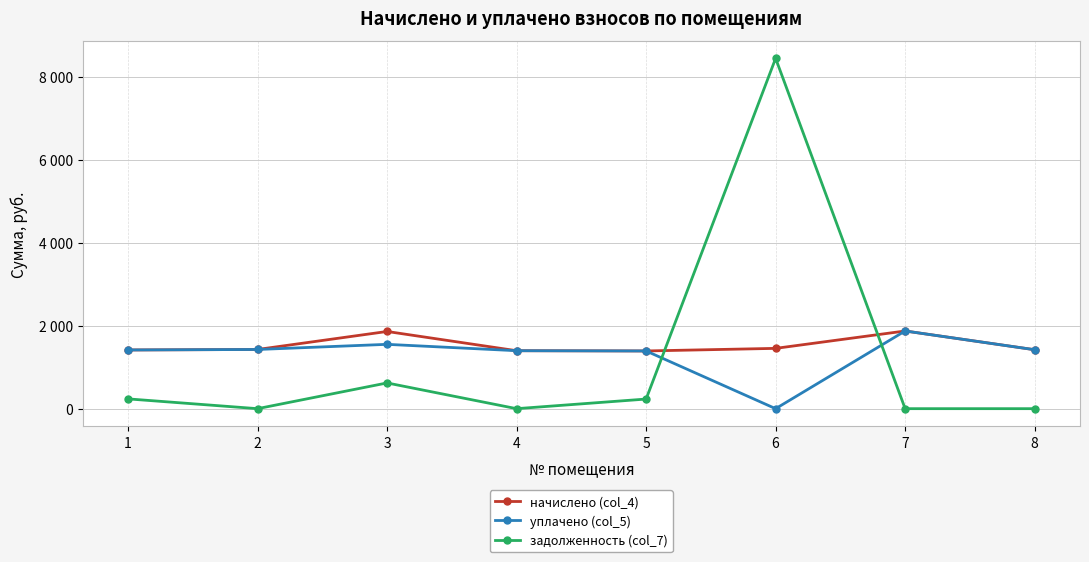

At which label does начислено (col_4) reach its minimum?

5